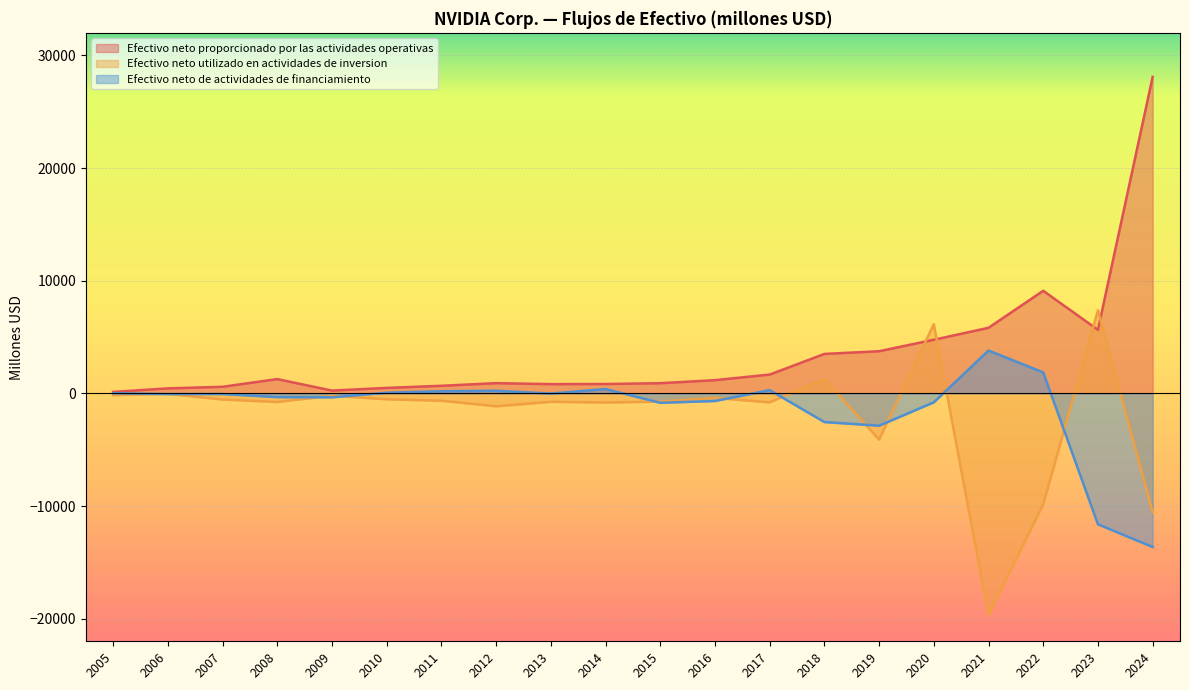

Reading left to right, transcribe all the data shown in this chart.

Efectivo neto proporcionado por las actividades operativas: 2005=132	2006=446	2007=587	2008=1270	2009=249	2010=488	2011=676	2012=909	2013=824	2014=835	2015=906	2016=1175	2017=1672	2018=3502	2019=3743	2020=4761	2021=5822	2022=9108	2023=5641	2024=28090
Efectivo neto utilizado en actividades de inversion: 2005=-152	2006=-42	2007=-541	2008=-761	2009=-209	2010=-519	2011=-650	2012=-1143	2013=-744	2014=-806	2015=-727	2016=-400	2017=-793	2018=1278	2019=-4097	2020=6145	2021=-19675	2022=-9830	2023=7375	2024=-10566
Efectivo neto de actividades de financiamiento: 2005=14	2006=-61	2007=-54	2008=-326	2009=-349	2010=61	2011=192	2012=237	2013=-15	2014=390	2015=-834	2016=-676	2017=291	2018=-2544	2019=-2866	2020=-792	2021=3804	2022=1865	2023=-11617	2024=-13633